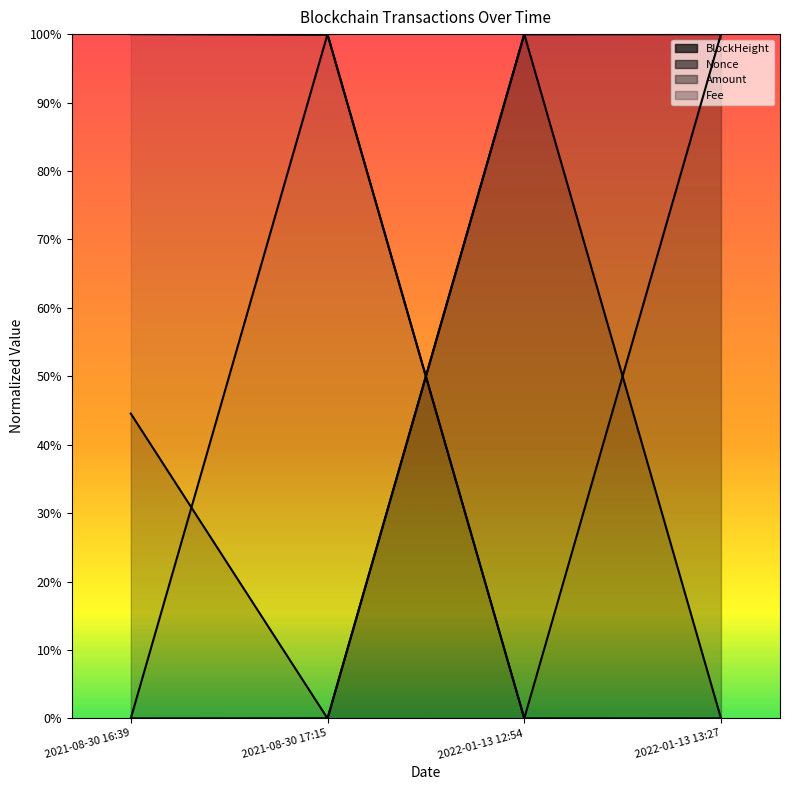

How many intersections are there between BlockHeight and Nonce?

3